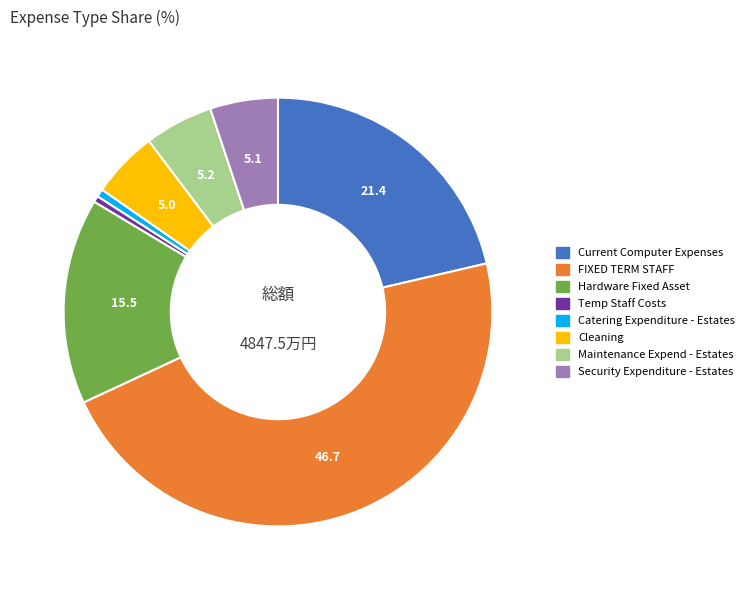

Which category has the biggest portion of the pie?

FIXED TERM STAFF